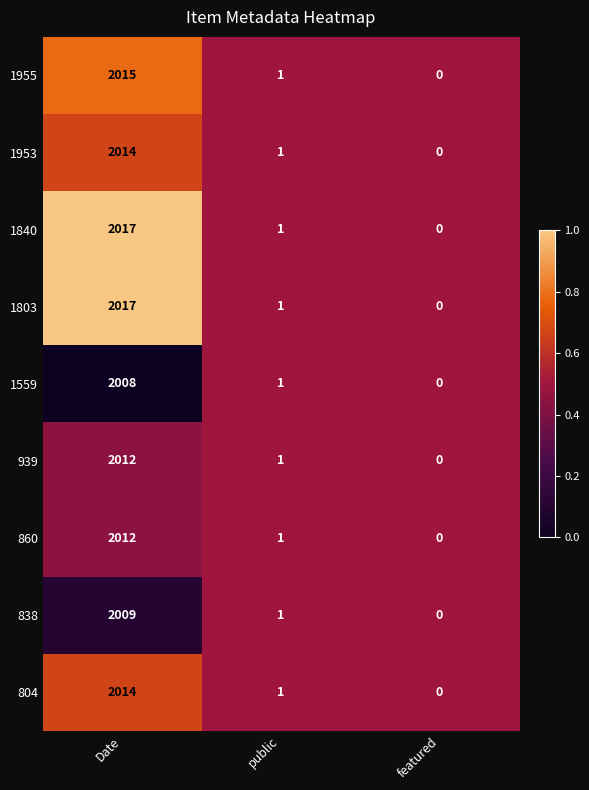

The value of 1803 at public is 1. True or false?

True